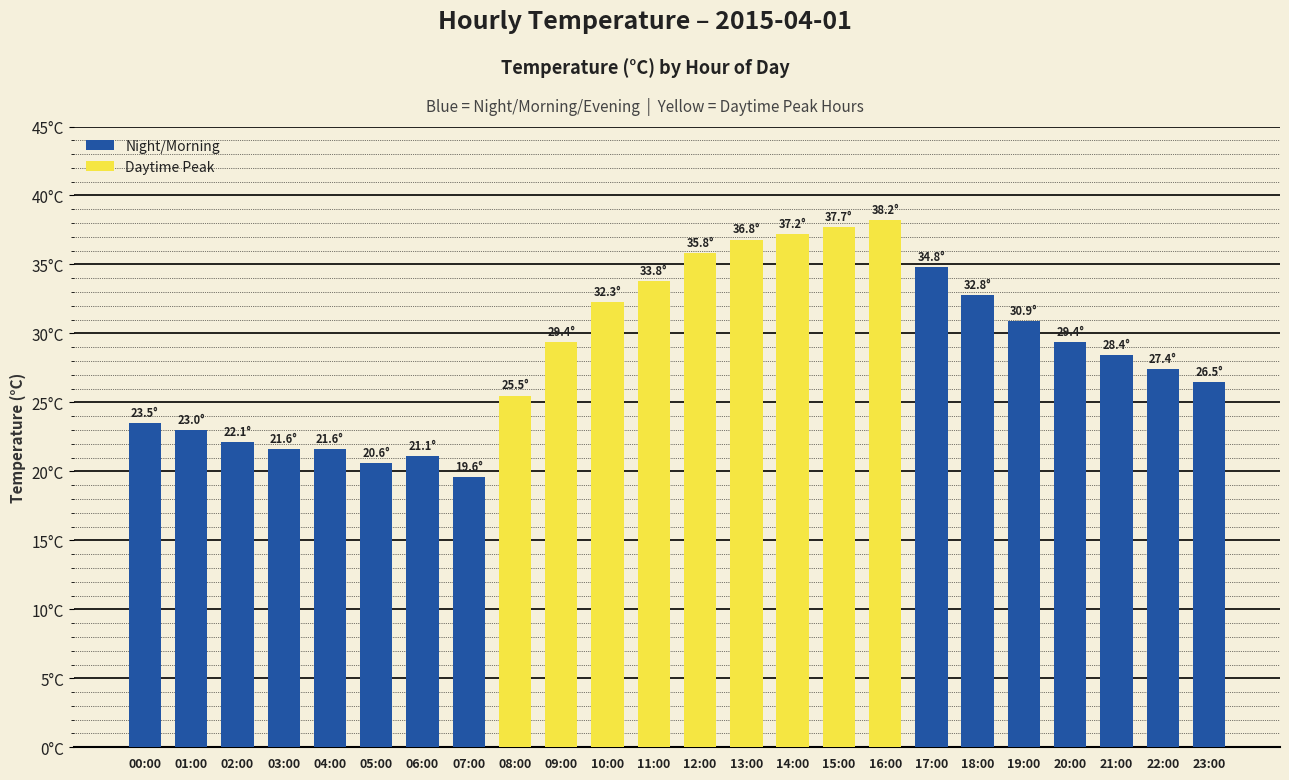

What is the smallest value displayed?

19.6